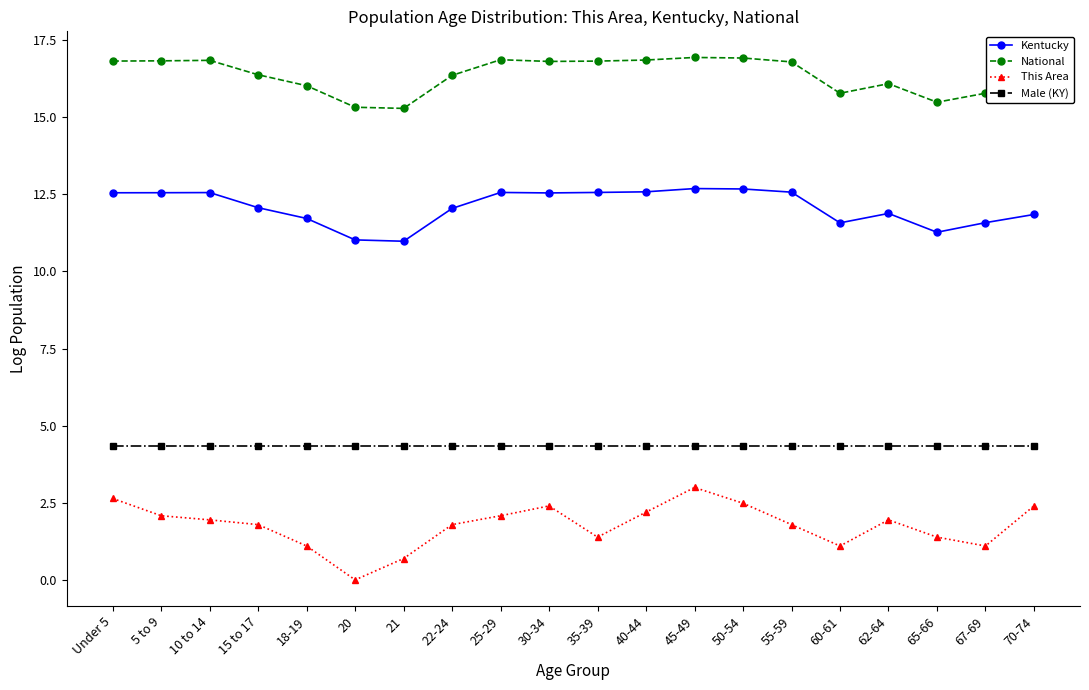

True or false: Male (KY) and This Area intersect in this chart.

False